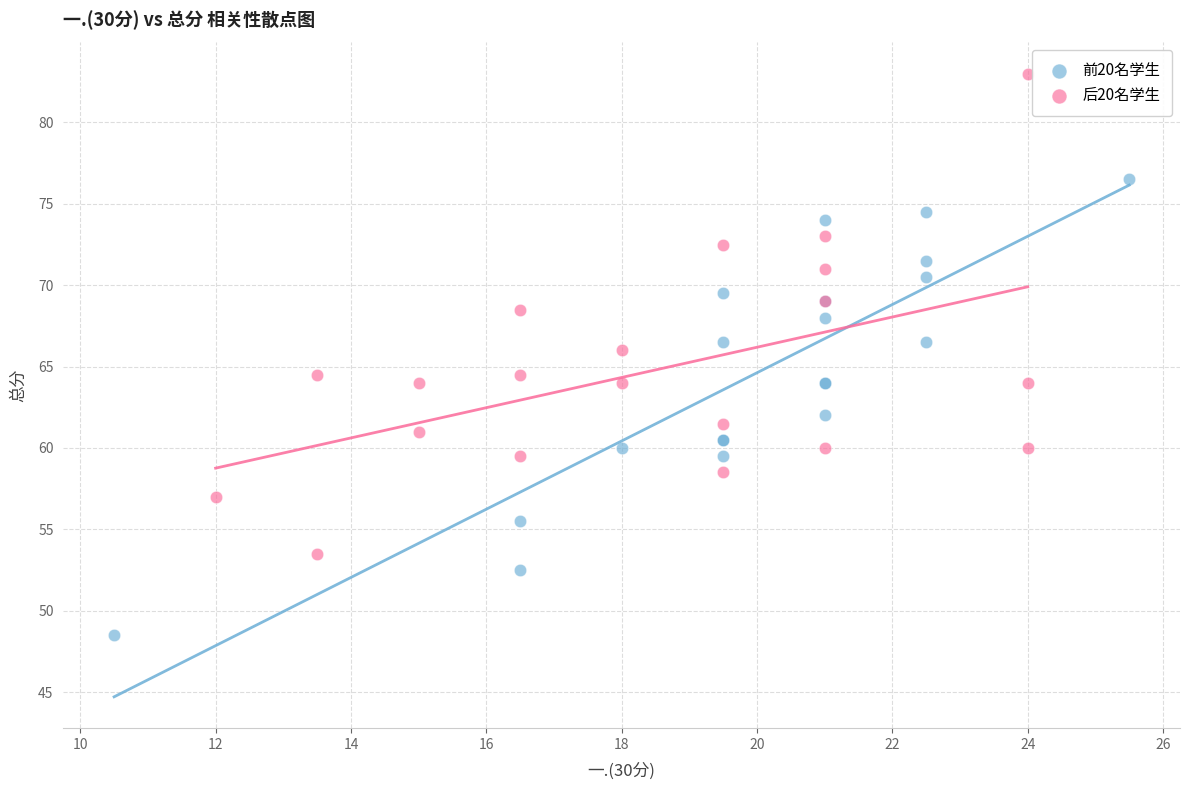

What are all the series names shown in the legend?

前20名学生, 后20名学生